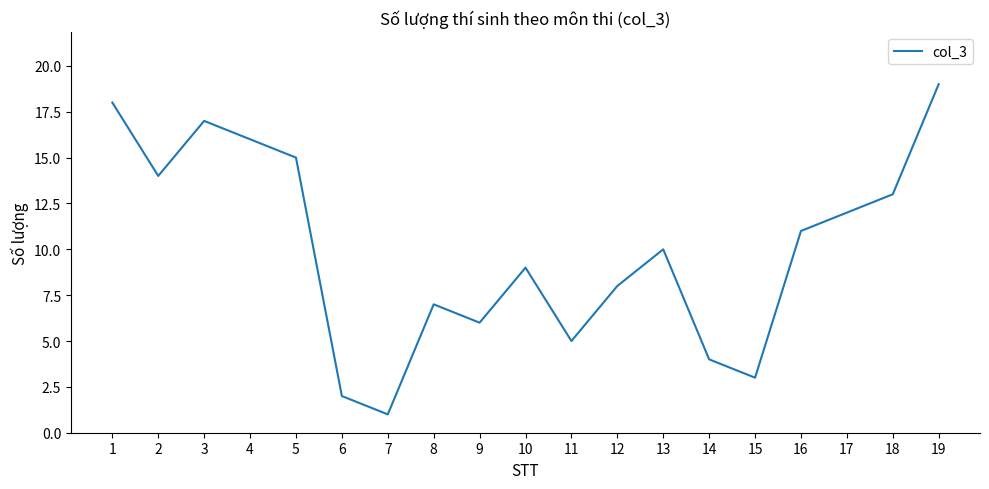

At which category does the data reach its first local peak?

3